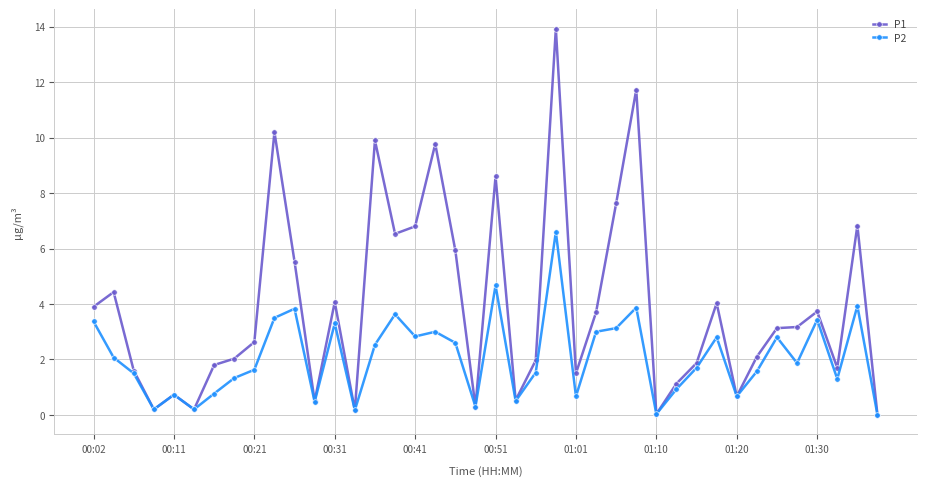

True or false: P1 has more than 0 interior local peaks.

True